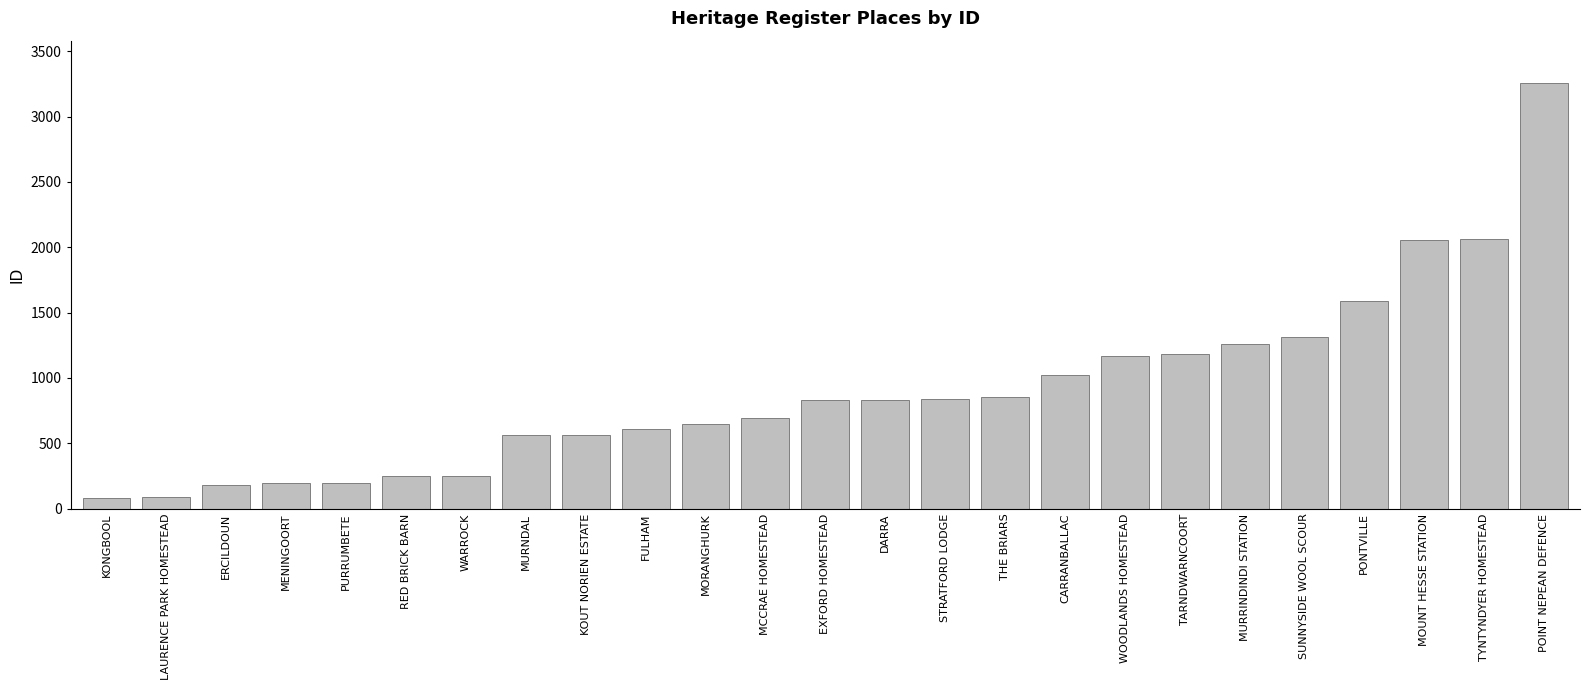

Where is the data nearest to the value 1670?

PONTVILLE